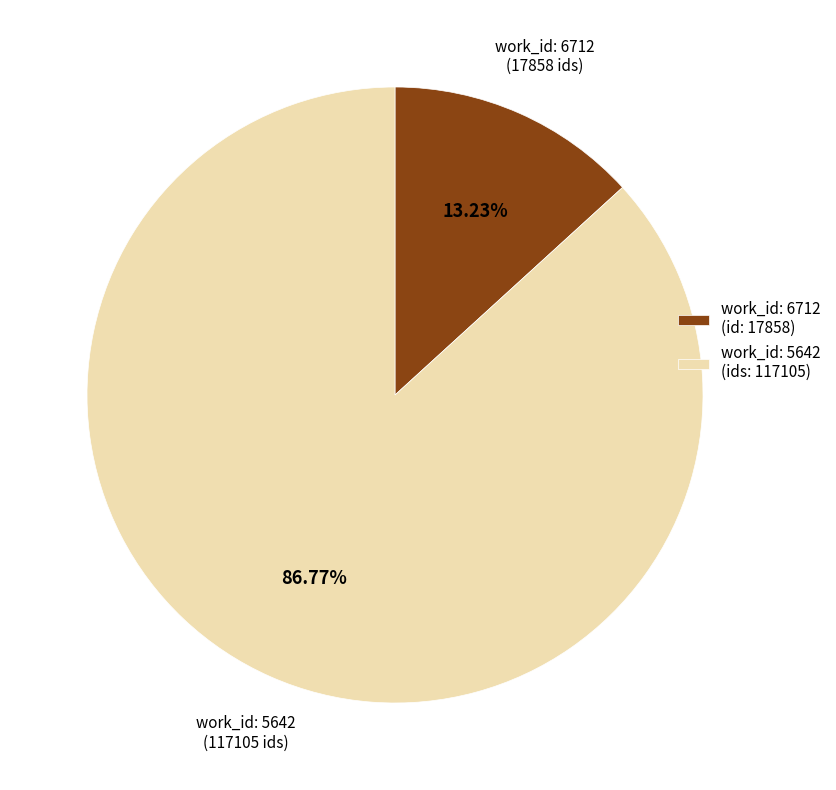

Is there any slice that represents more than half of the pie?

Yes